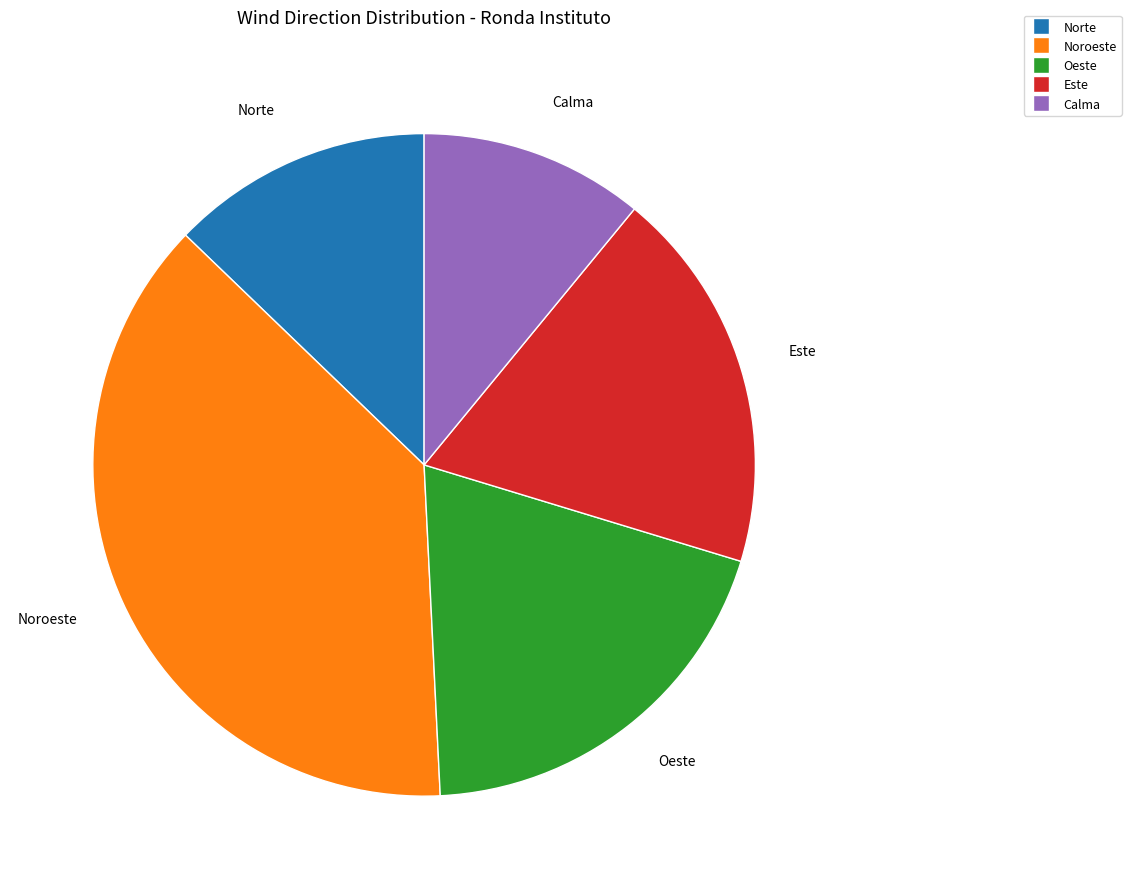

Is there a majority slice in this chart?

No